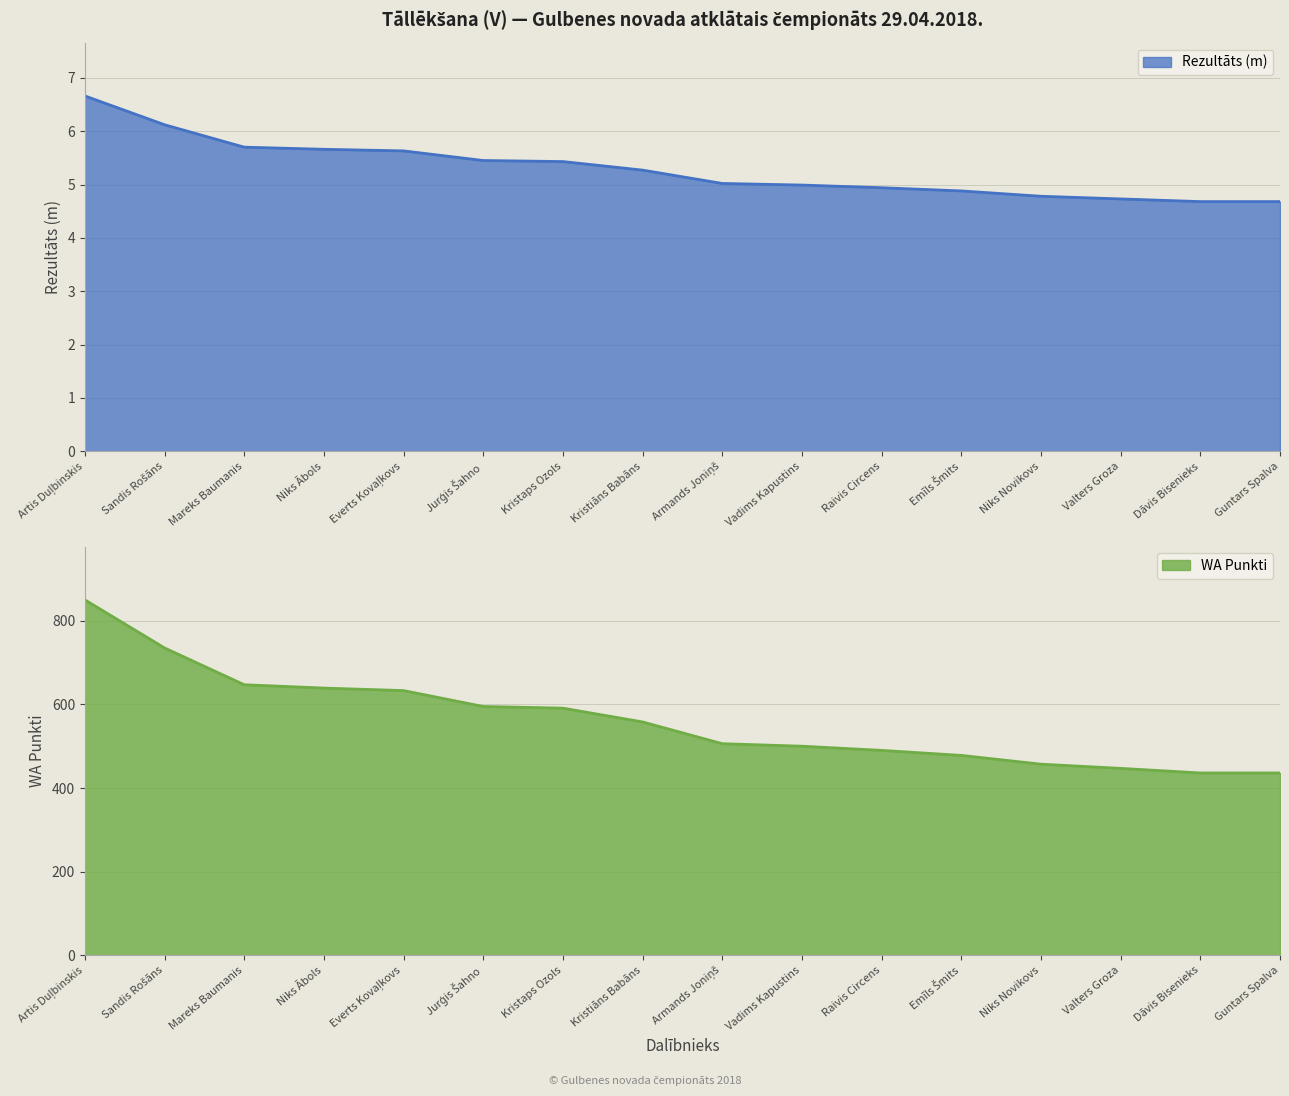

Which series has the largest total across all categories?

WA Punkti